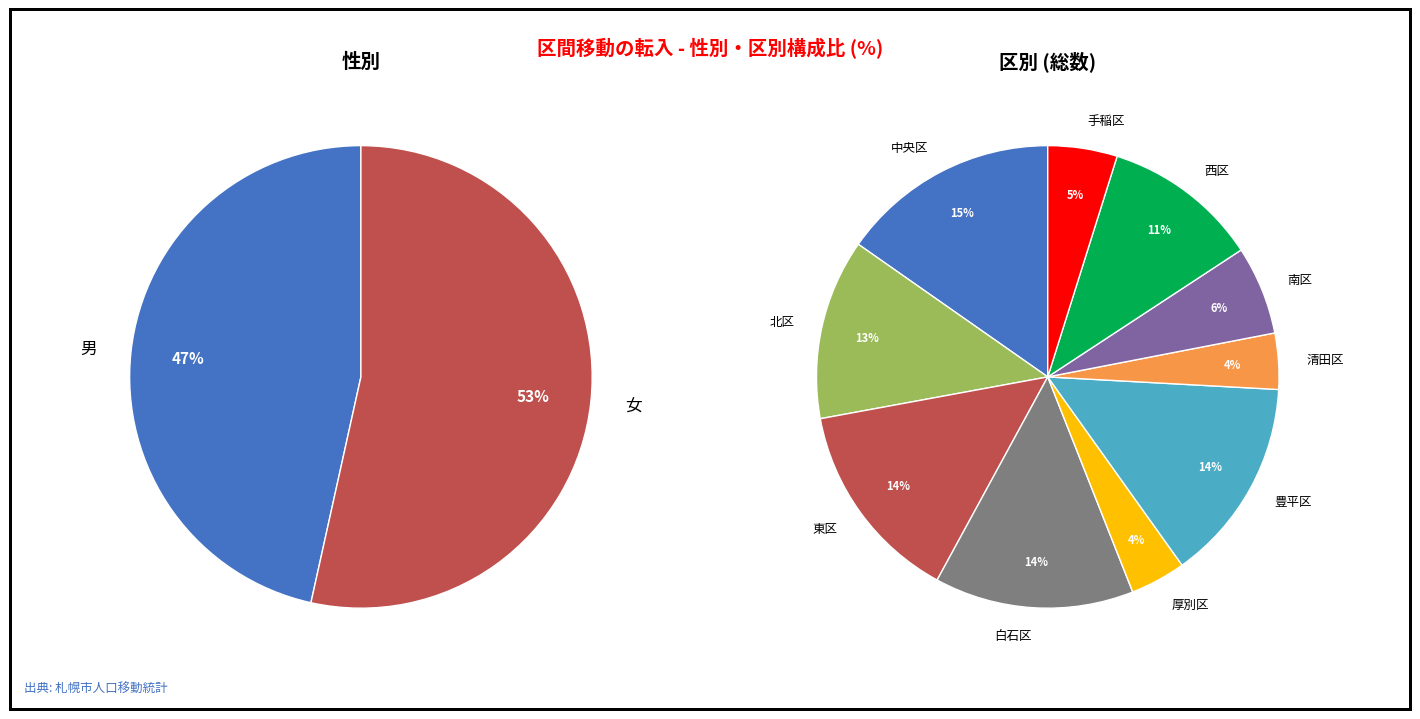

Is it true that 厚別区 is 15% of the pie?

False